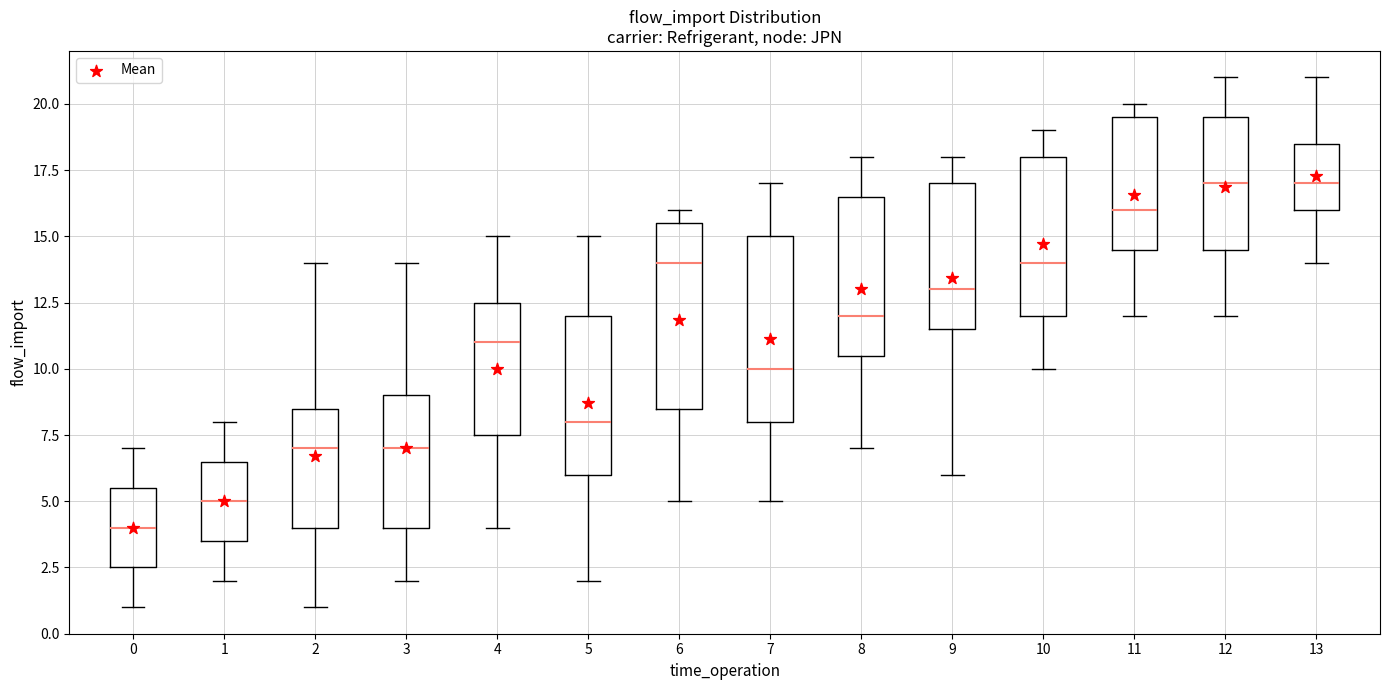

Reading left to right, read every box against the y-axis: the position of its median line, the range the box covers, and the ends of its whiskers. The values are not printed on the chart, so give them approximately, as read against the axis.

0: median 4.0, box 2.5 to 5.5, whiskers 1.0 to 7.0
1: median 5.0, box 3.5 to 6.5, whiskers 2.0 to 8.0
2: median 7.0, box 4.0 to 8.5, whiskers 1.0 to 14.0
3: median 7.0, box 4.0 to 9.0, whiskers 2.0 to 14.0
4: median 11.0, box 7.5 to 12.5, whiskers 4.0 to 15.0
5: median 8.0, box 6.0 to 12.0, whiskers 2.0 to 15.0
6: median 14.0, box 8.5 to 15.5, whiskers 5.0 to 16.0
7: median 10.0, box 8.0 to 15.0, whiskers 5.0 to 17.0
8: median 12.0, box 10.5 to 16.5, whiskers 7.0 to 18.0
9: median 13.0, box 11.5 to 17.0, whiskers 6.0 to 18.0
10: median 14.0, box 12.0 to 18.0, whiskers 10.0 to 19.0
11: median 16.0, box 14.5 to 19.5, whiskers 12.0 to 20.0
12: median 17.0, box 14.5 to 19.5, whiskers 12.0 to 21.0
13: median 17.0, box 16.0 to 18.5, whiskers 14.0 to 21.0